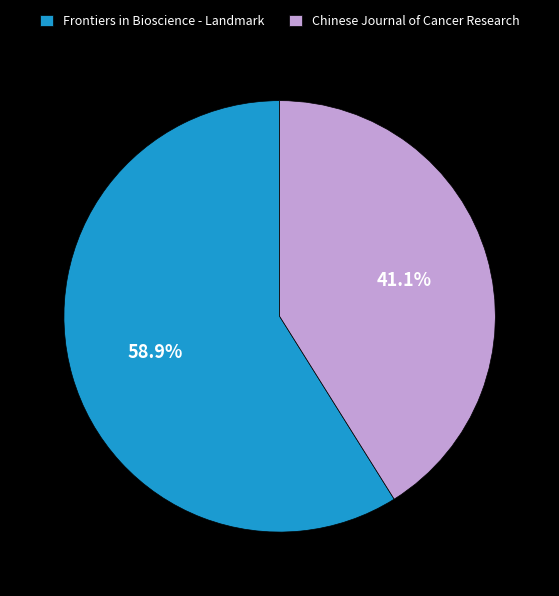

True or false: Frontiers in Bioscience - Landmark accounts for 59% of the total.

True